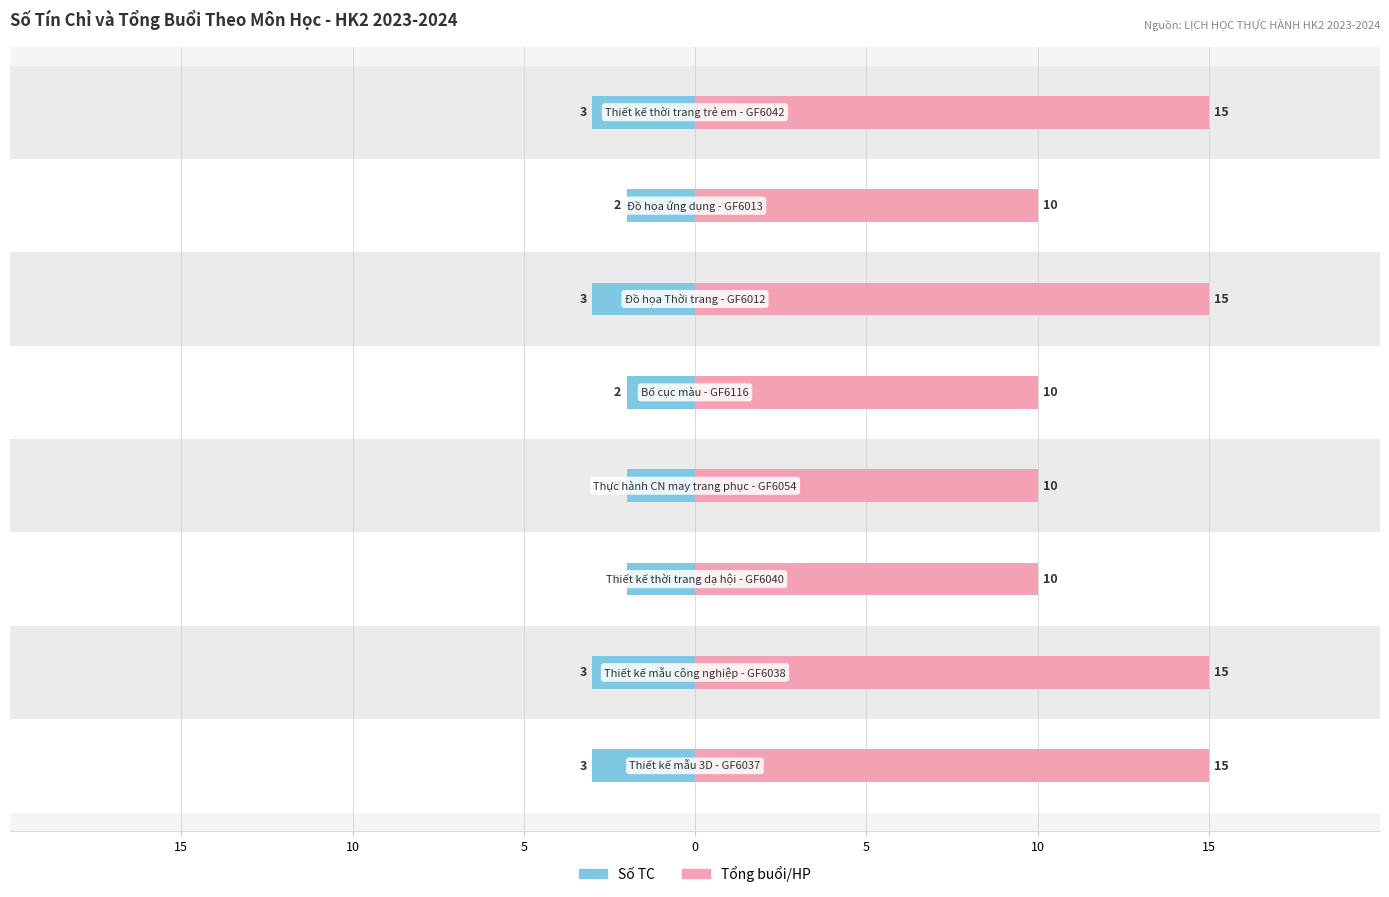

What is the spread (max minus min) of values at 10?

18